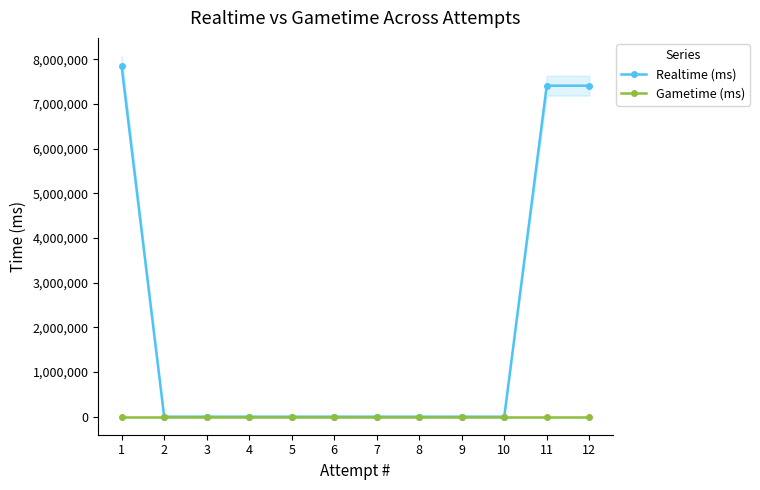

What is the value of the Realtime (ms) point at the 12th from the left?

7412897